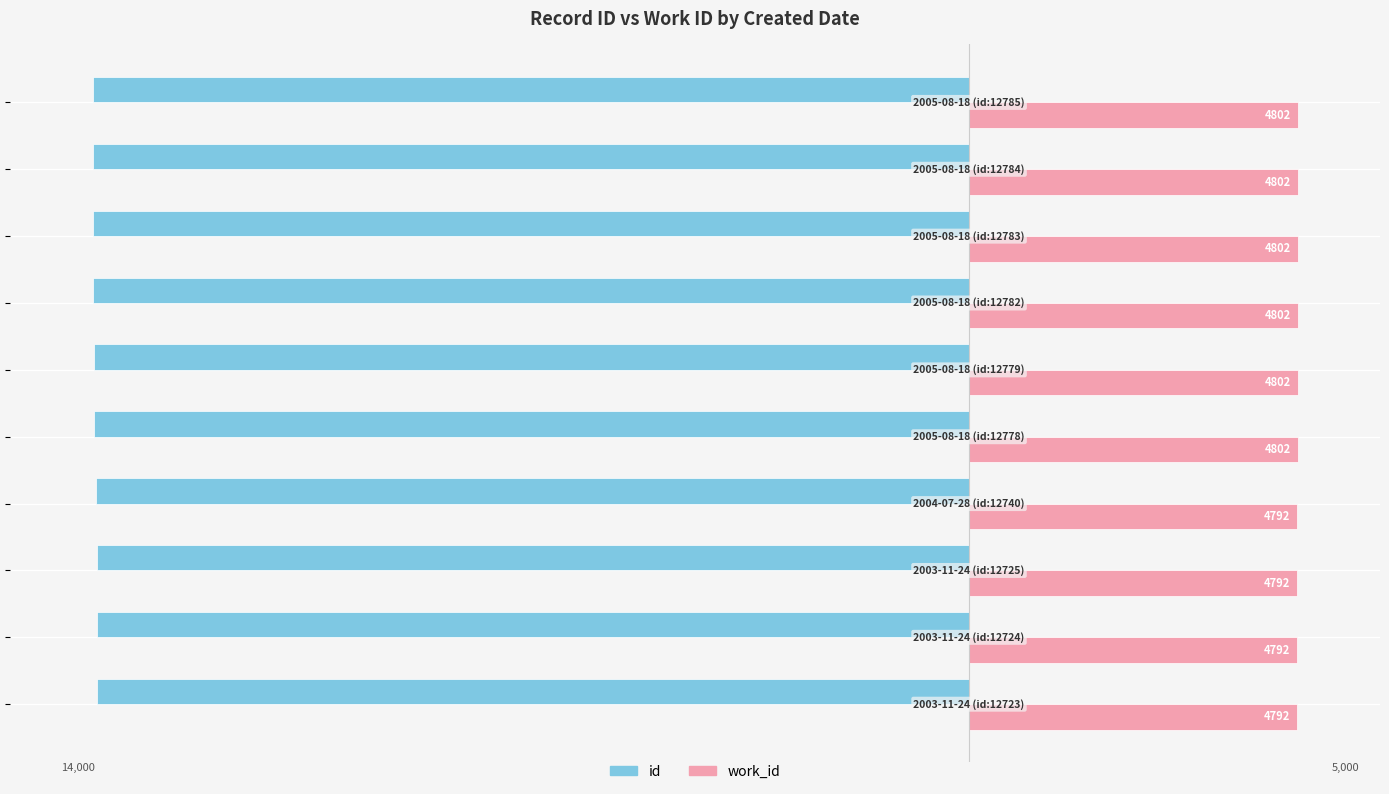

Rank the series by their average value, from lowest to highest.

id, work_id